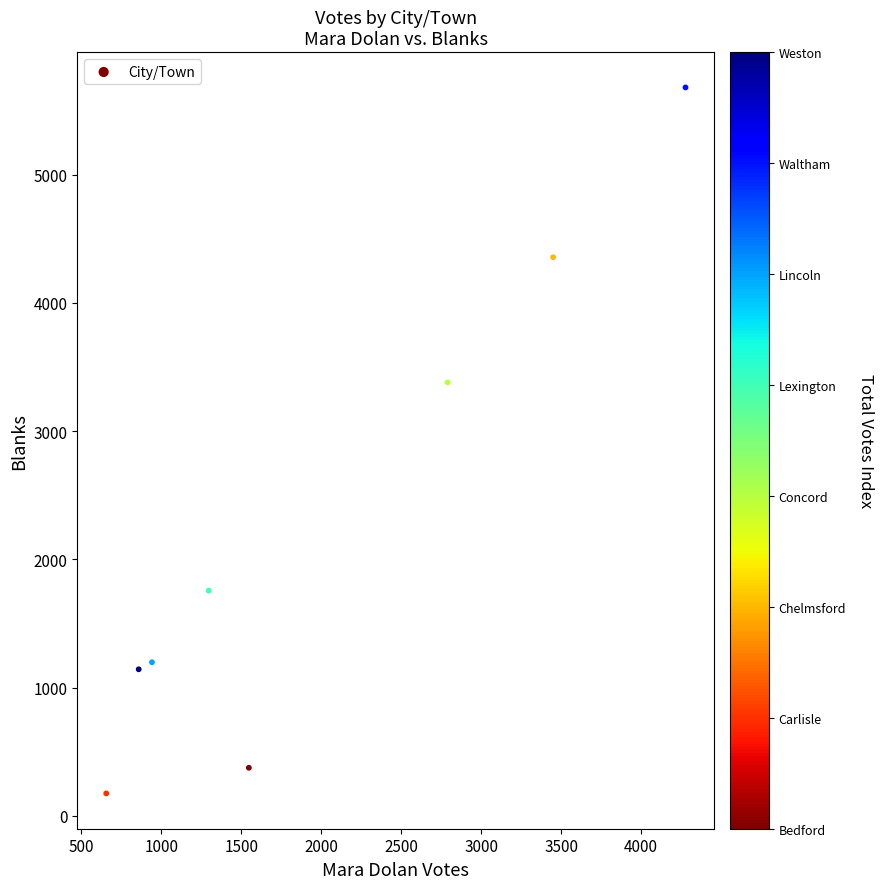

What is the range of Y values (max minus min)?

5505